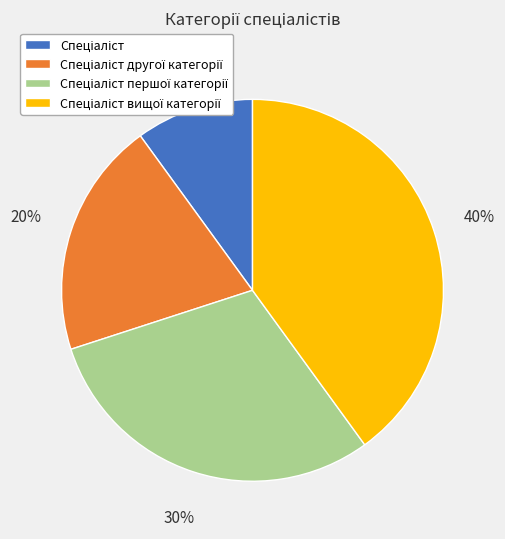

To the nearest percent, what is the difference between the largest and smallest slice percentages?

30%